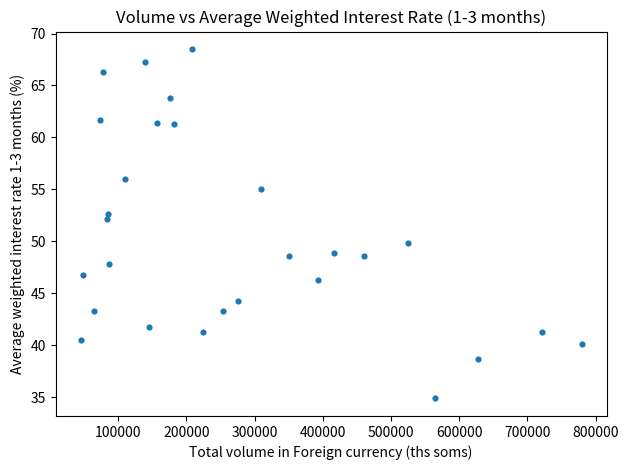

What is the range of X values (max minus min)?

734376.6